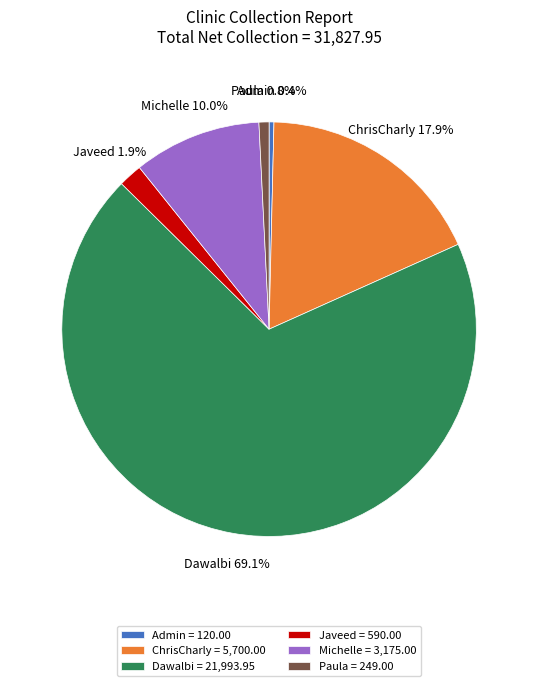

Is the sum of Javeed and Admin greater than half?

No